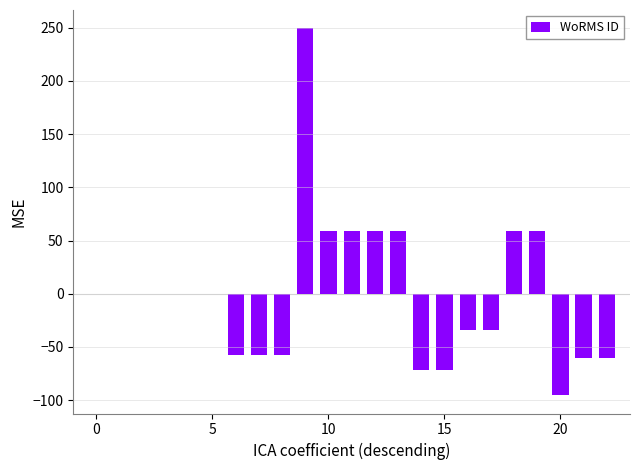

What is the maximum value shown in the chart?

249.5